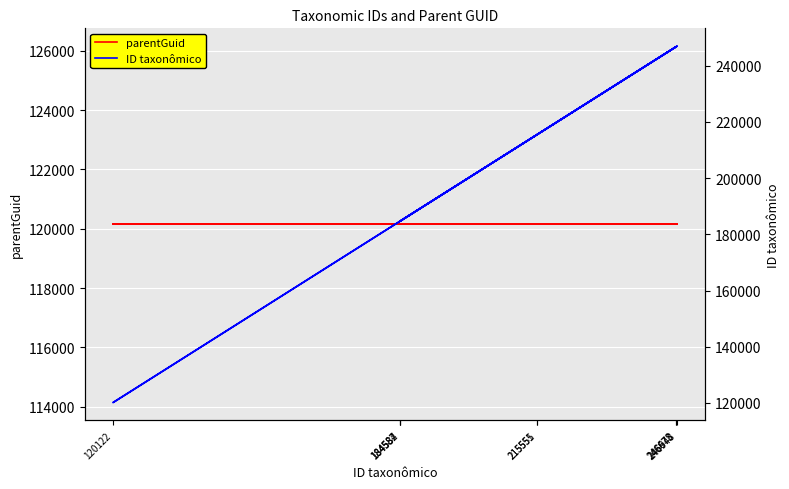

What position from the left is 246673?

4